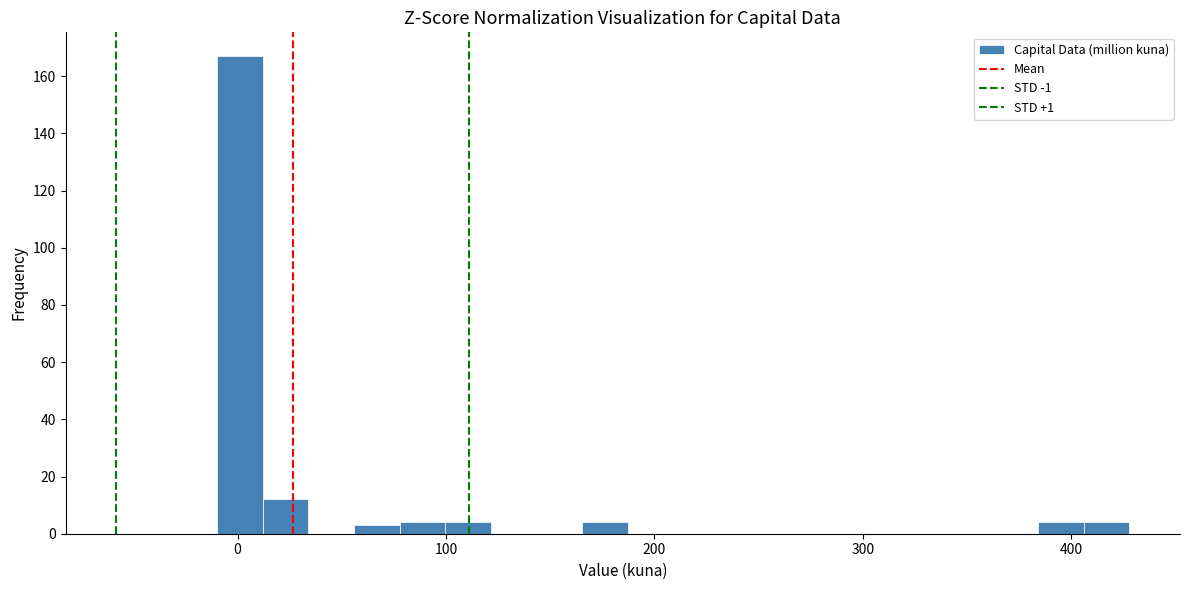

Read against the x-axis, roughly where is the centre of the tallest bar?

0